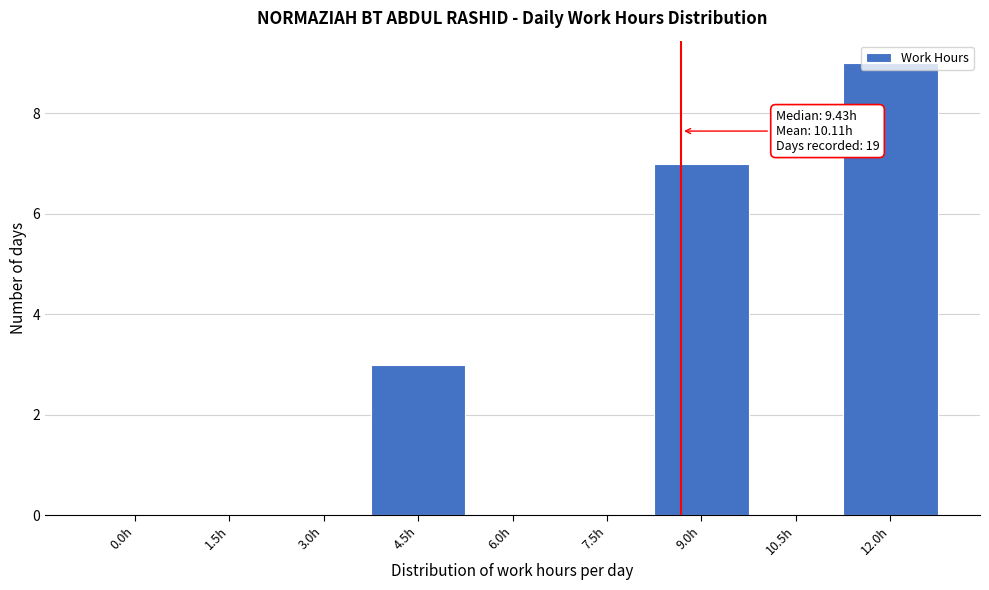

What is the change in value from 9.0h to 12.0h?

+2